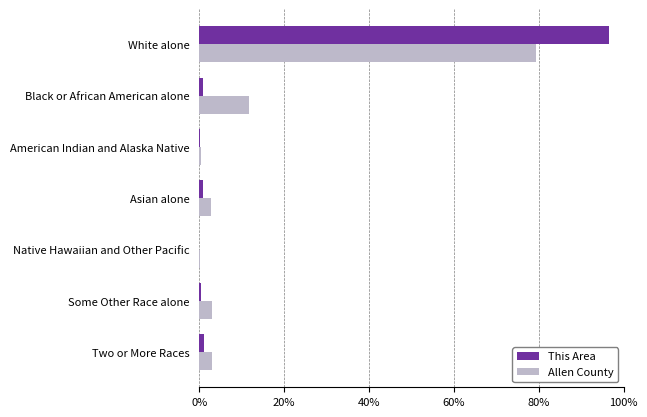

What is the sum of all Allen County values?

100.0